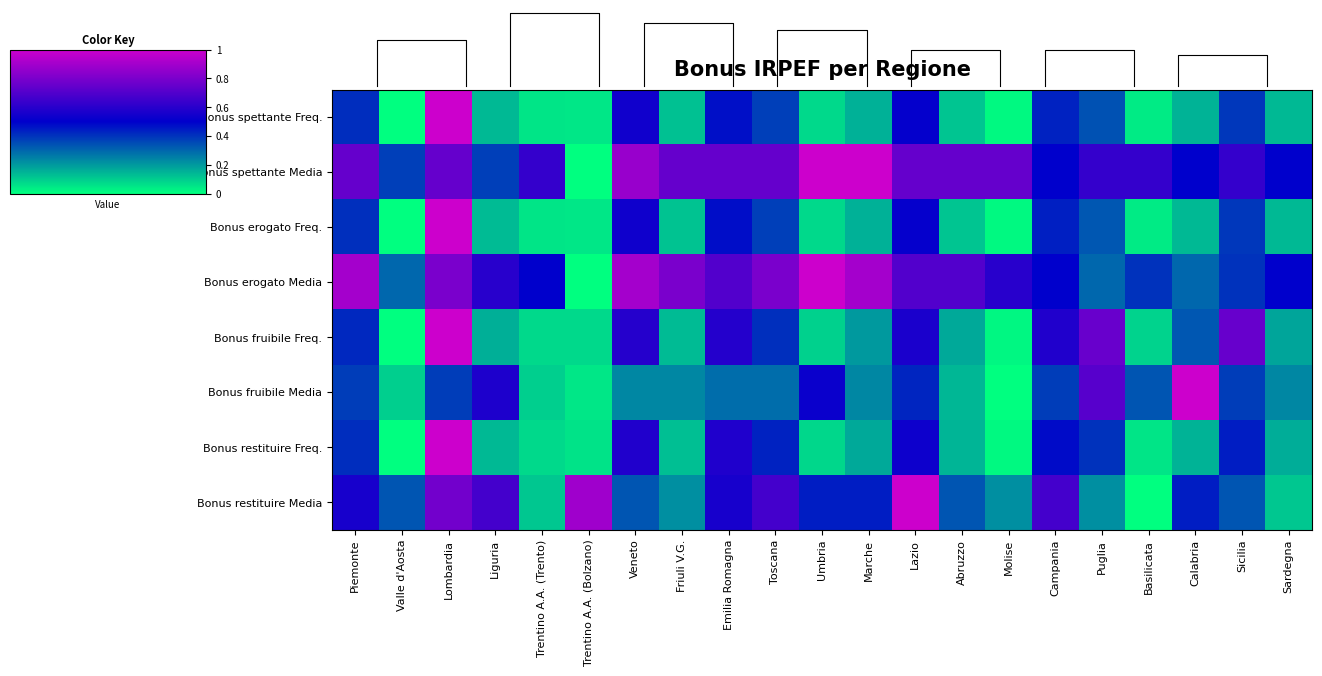

The value of Bonus fruibile Freq. at Veneto is 1.0. True or false?

False